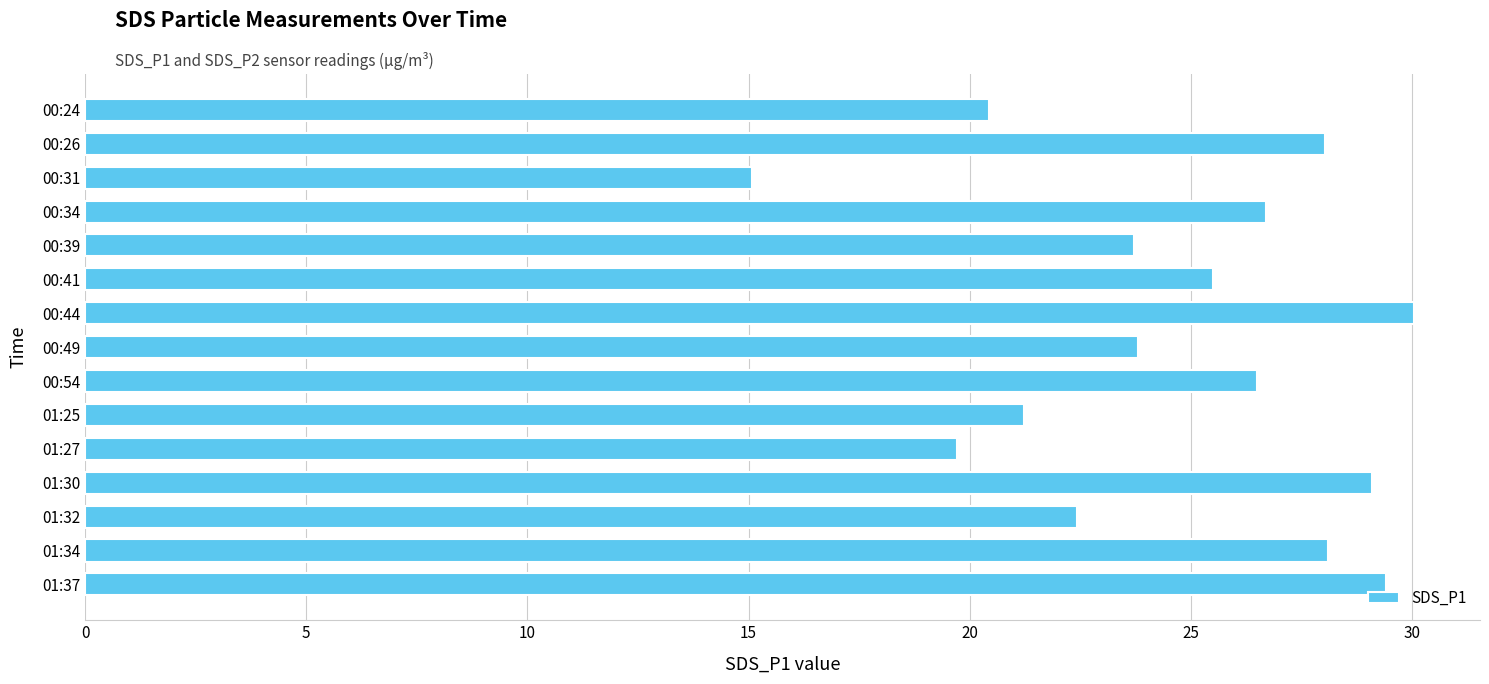

True or false: the data shows 36.0 at 00:41.

False